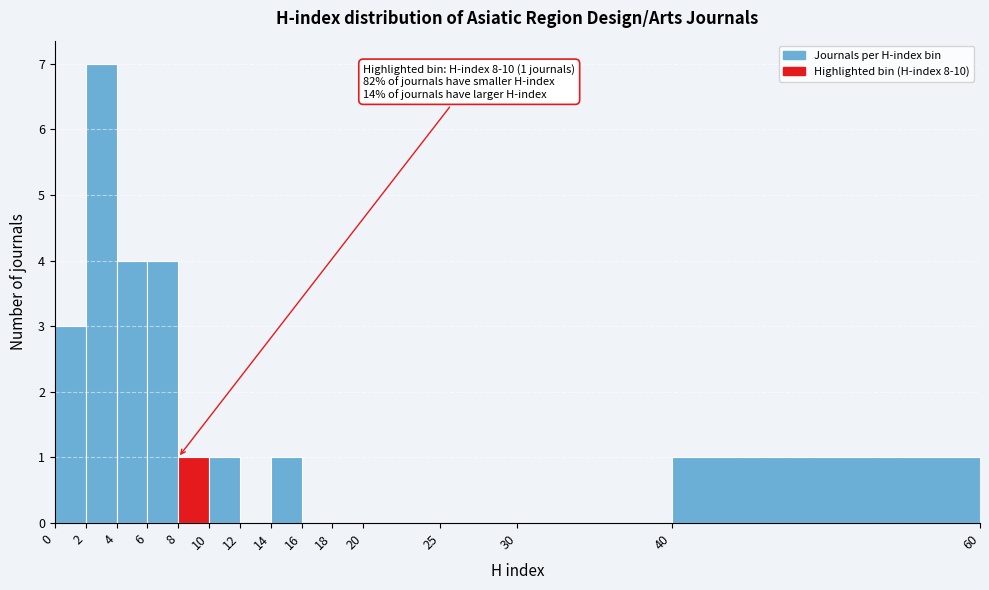

Which range on the x-axis has the tallest bar?

2 to 4